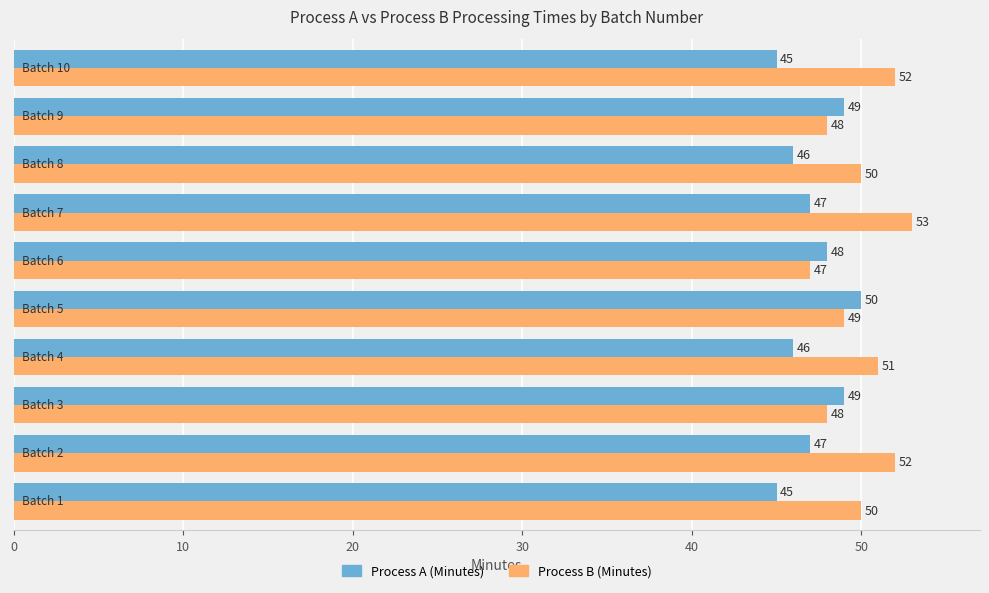

Rank the series by their maximum value, from lowest to highest.

Process A (Minutes), Process B (Minutes)